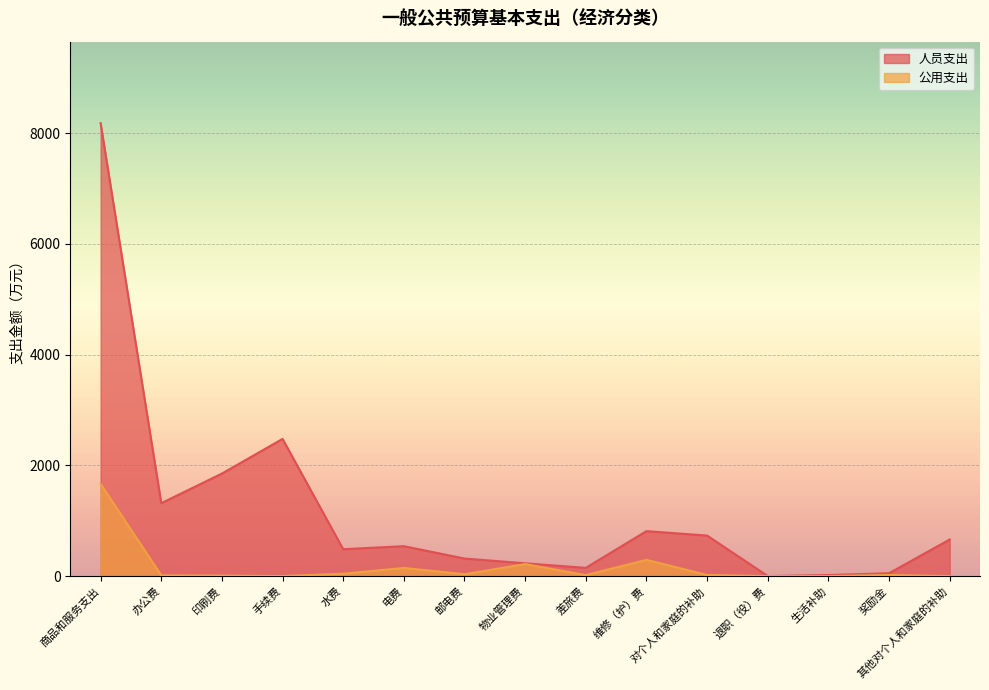

At which category is the sum across all series the highest?

商品和服务支出